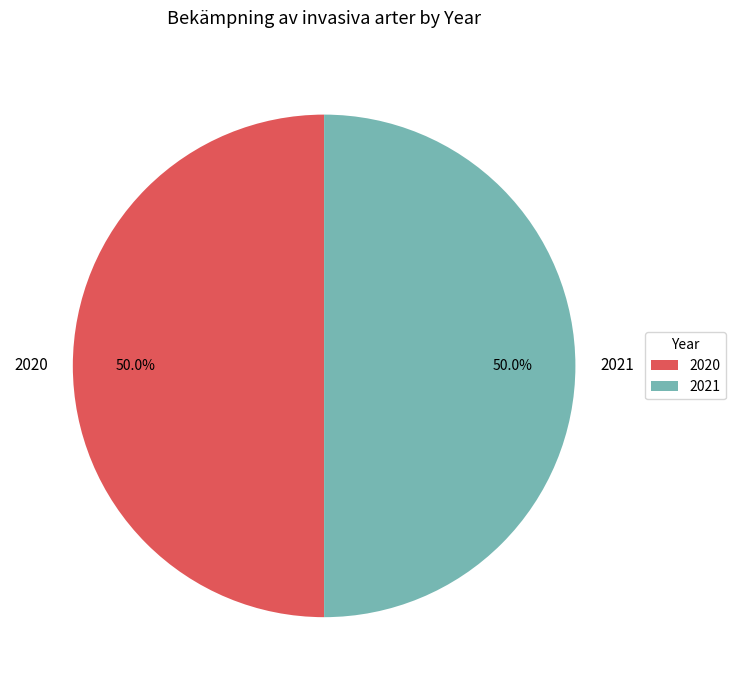

How many segments does this pie chart have?

2